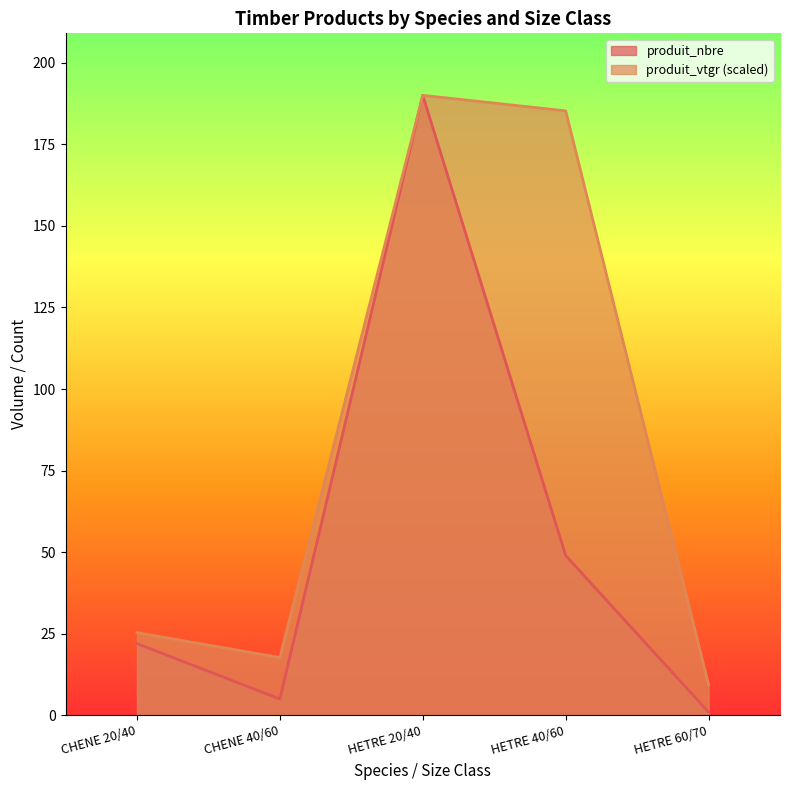

Reading left to right, list all the values displayed in this chart.

produit_nbre: CHENE 20/40=22.0	CHENE 40/60=5.0	HETRE 20/40=190.0	HETRE 40/60=49.0	HETRE 60/70=1.0
produit_vtgr: CHENE 20/40=25.4	CHENE 40/60=17.7	HETRE 20/40=190.0	HETRE 40/60=185.2	HETRE 60/70=9.4